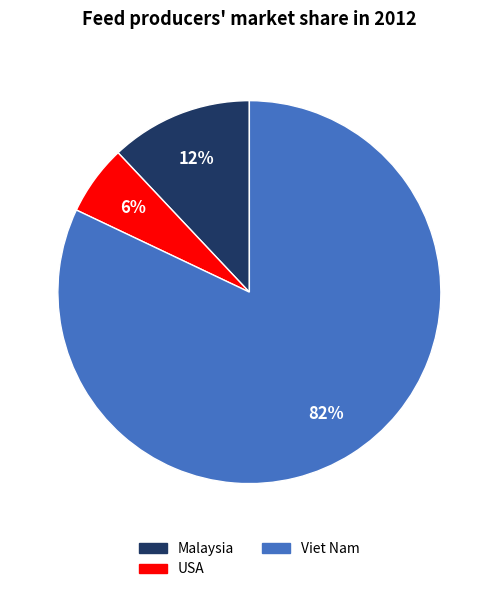

To the nearest percent, what is the average slice percentage?

33%